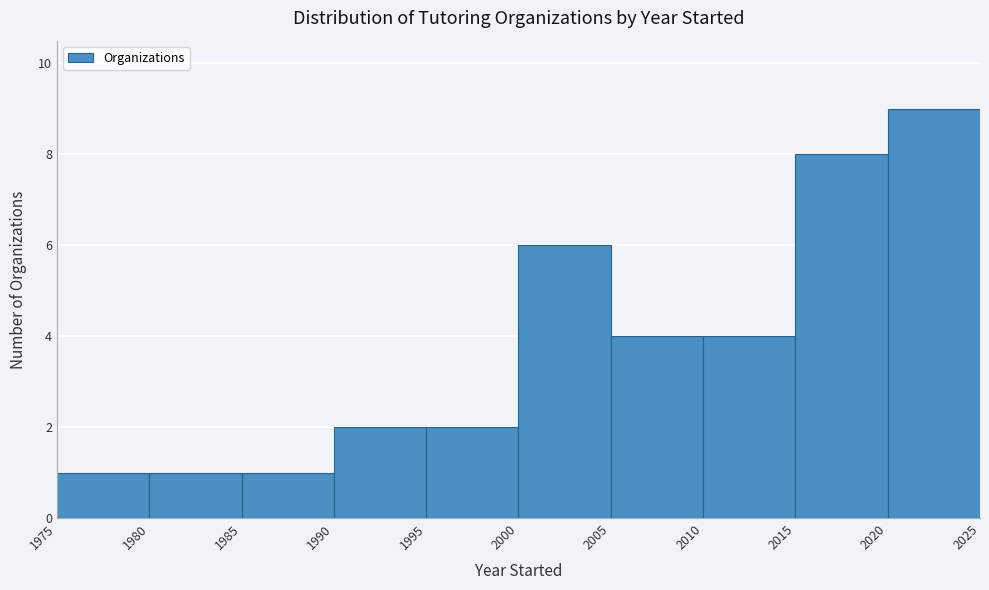

Reading left to right, transcribe this chart: for each bar, give the range it covers on the x-axis and its height. The values are not printed on the chart, so give them approximately, as read against the axis.

1975 to 1980: 1
1980 to 1985: 1
1985 to 1990: 1
1990 to 1995: 2
1995 to 2000: 2
2000 to 2005: 6
2005 to 2010: 4
2010 to 2015: 4
2015 to 2020: 8
2020 to 2025: 9